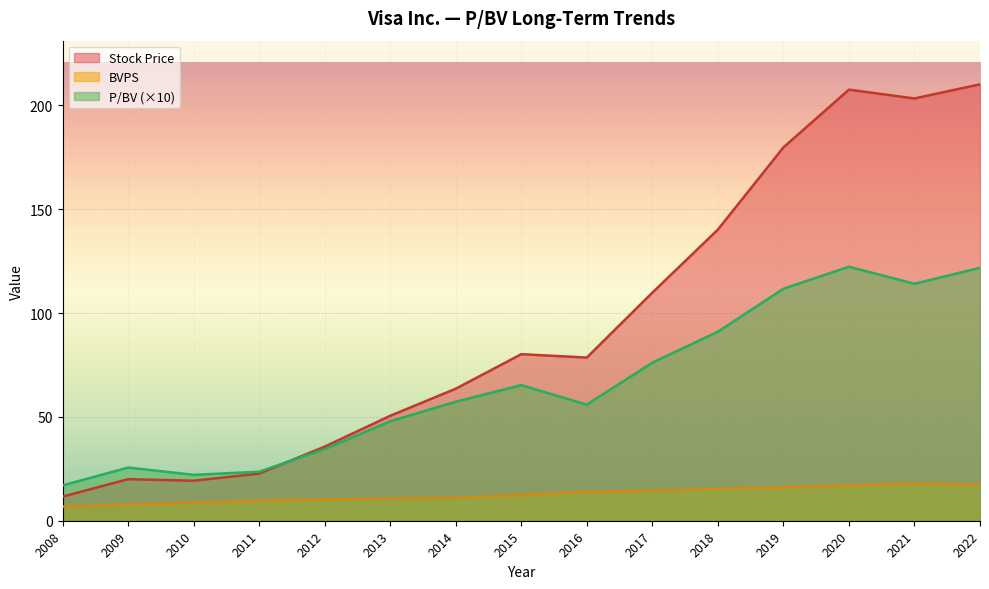

Which category has the highest value across all series?

2022